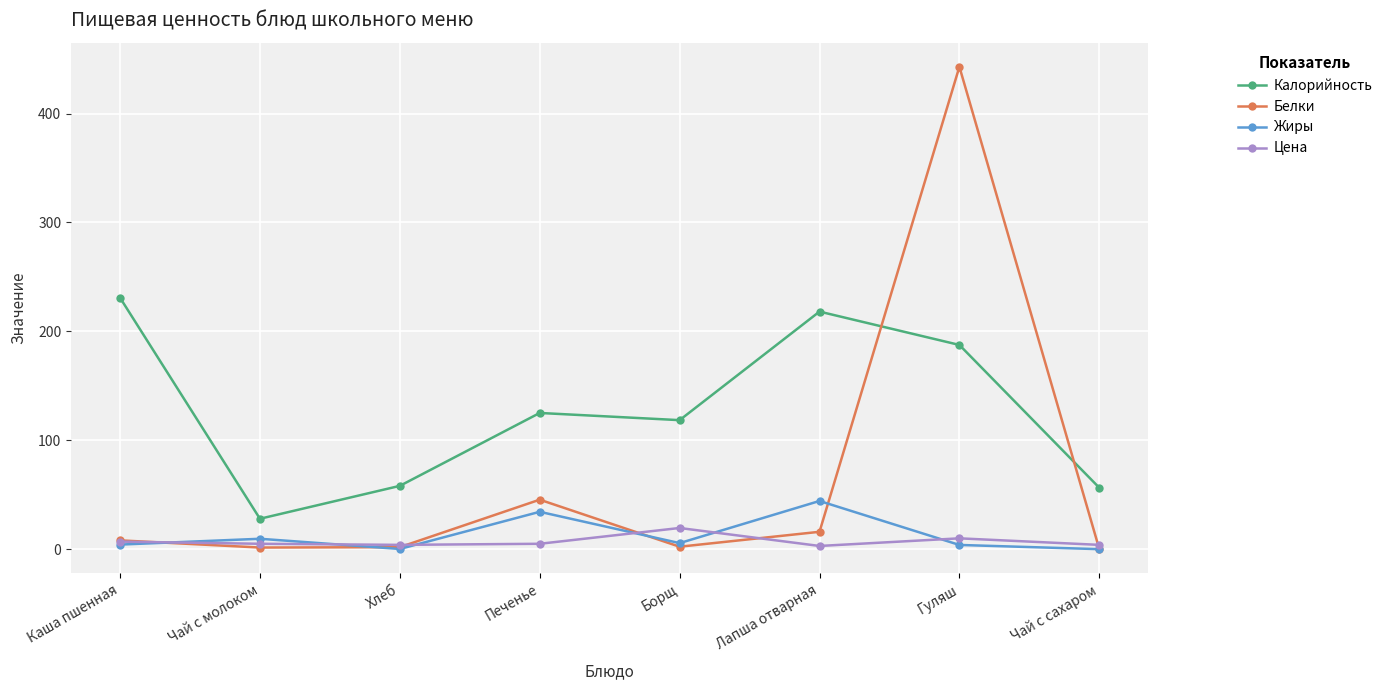

How many distinct data groups are displayed?

4